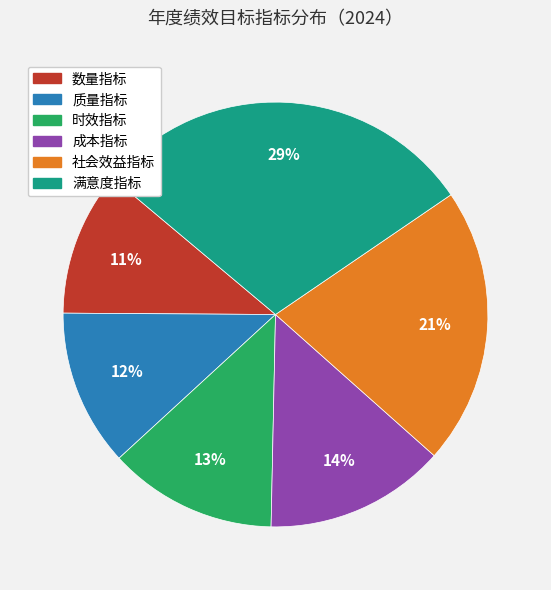

What is the largest slice in the pie chart?

满意度指标